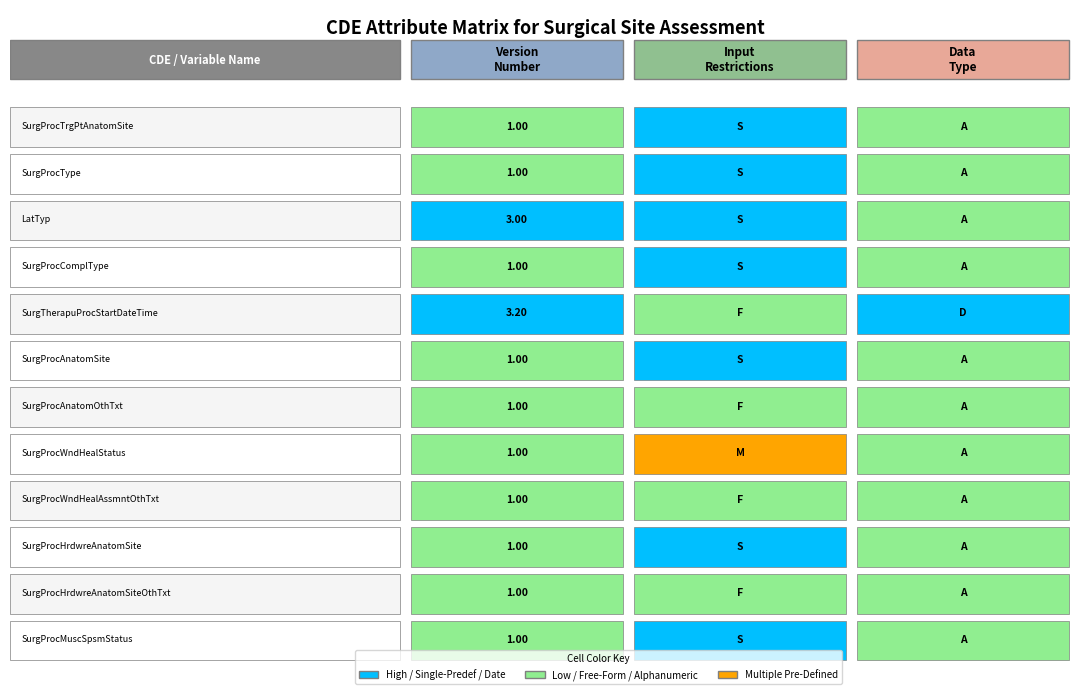

Which series changed the most between 9 and 10?

Input Restrictions